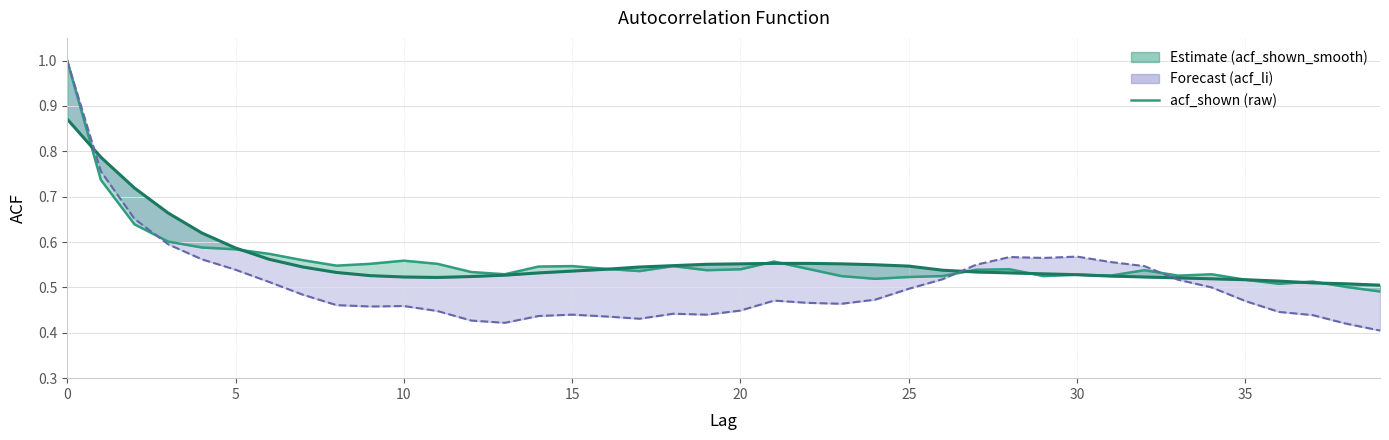

At which label is the value closest to 0?

39